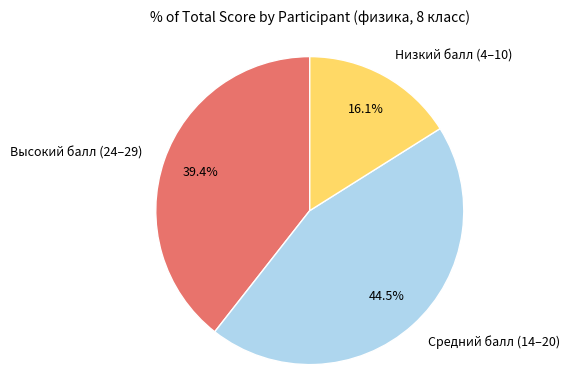

Rank the categories by value from lowest to highest.

Низкий балл (4–10), Высокий балл (24–29), Средний балл (14–20)